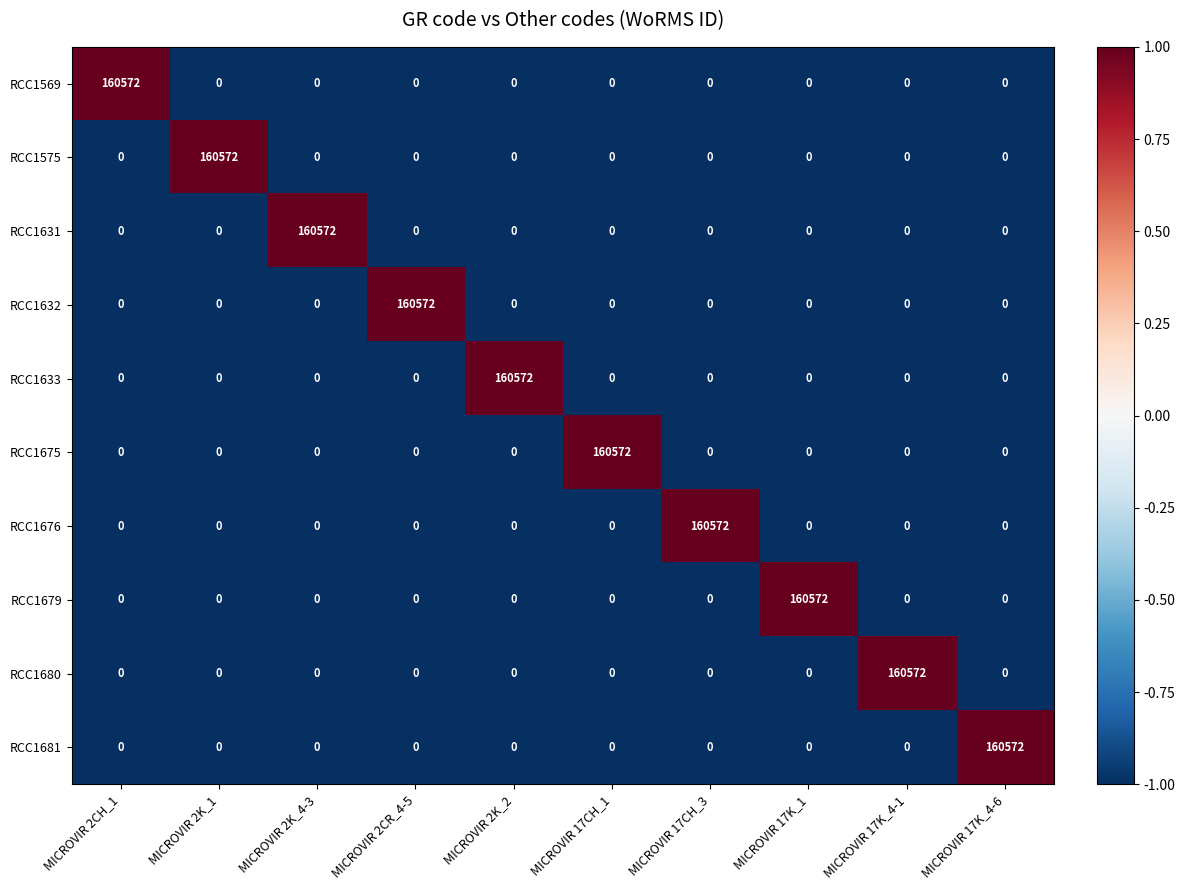

At how many categories does at least one series exceed 93142?

10